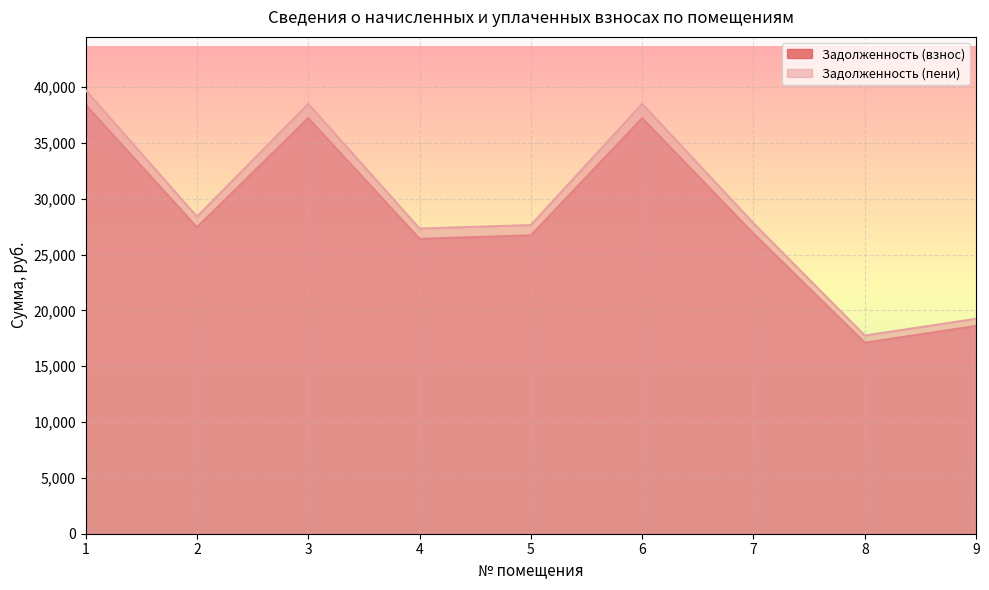

Does the chart display data point markers on the line(s)?

No